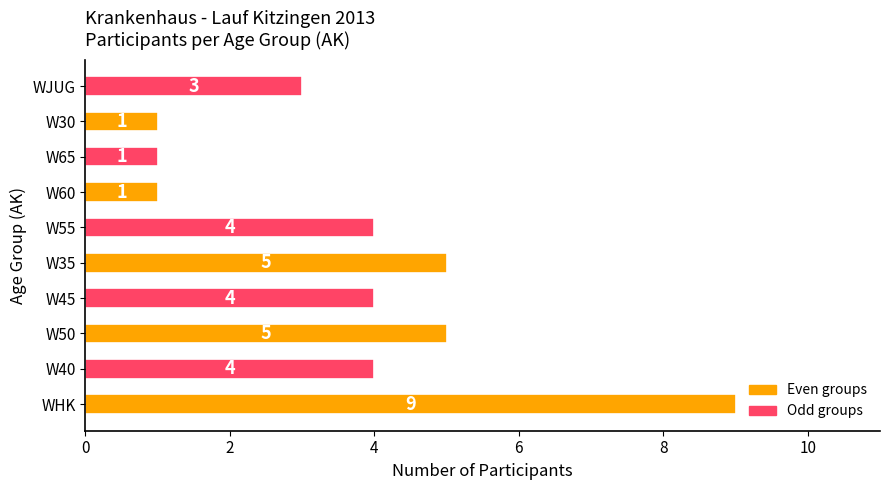

What is the maximum value shown in the chart?

9